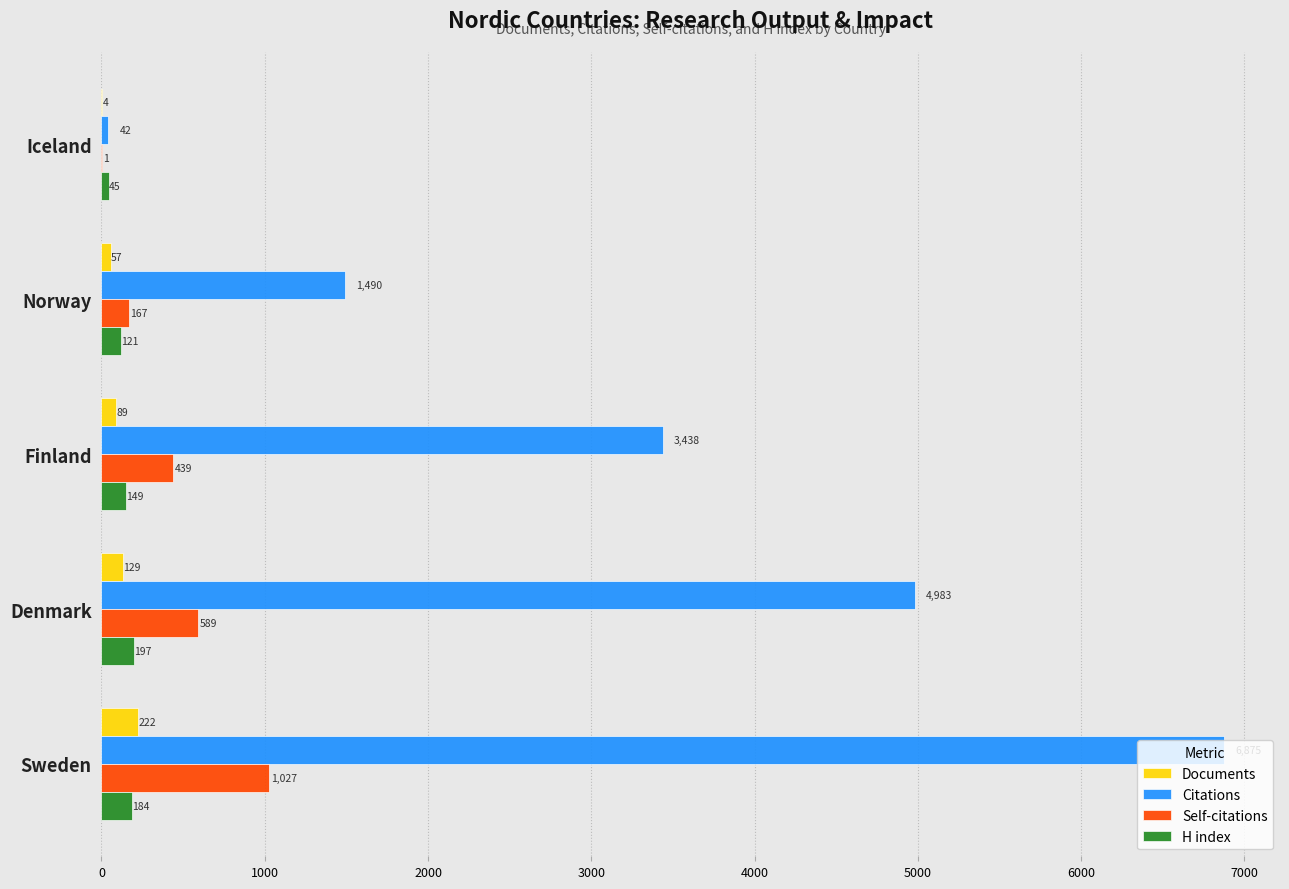

Is the value of H index at Norway greater than the value of Citations at Iceland?

Yes